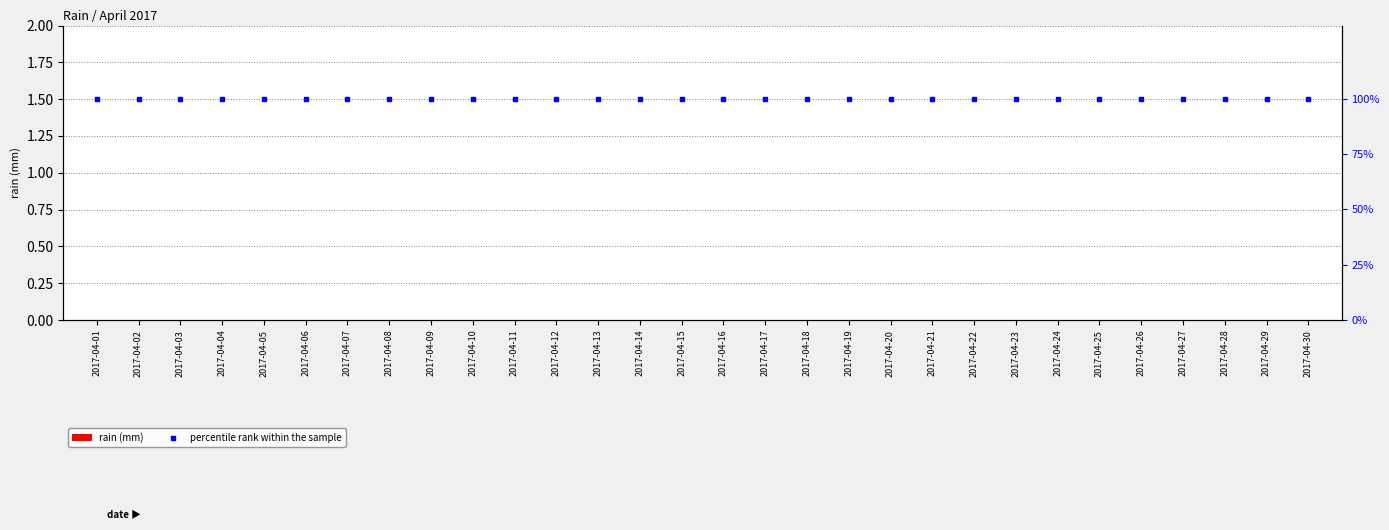

Which series has the largest total across all categories?

percentile rank within the sample